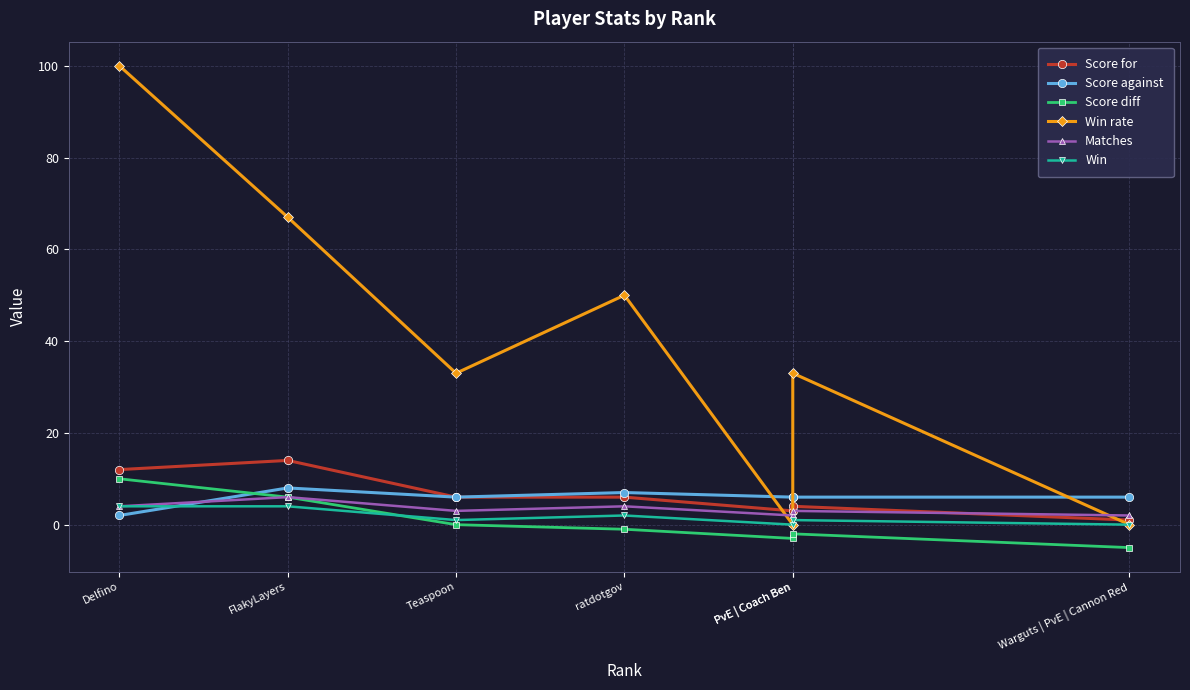

At which category does Matches reach its first local valley?

Teaspoon